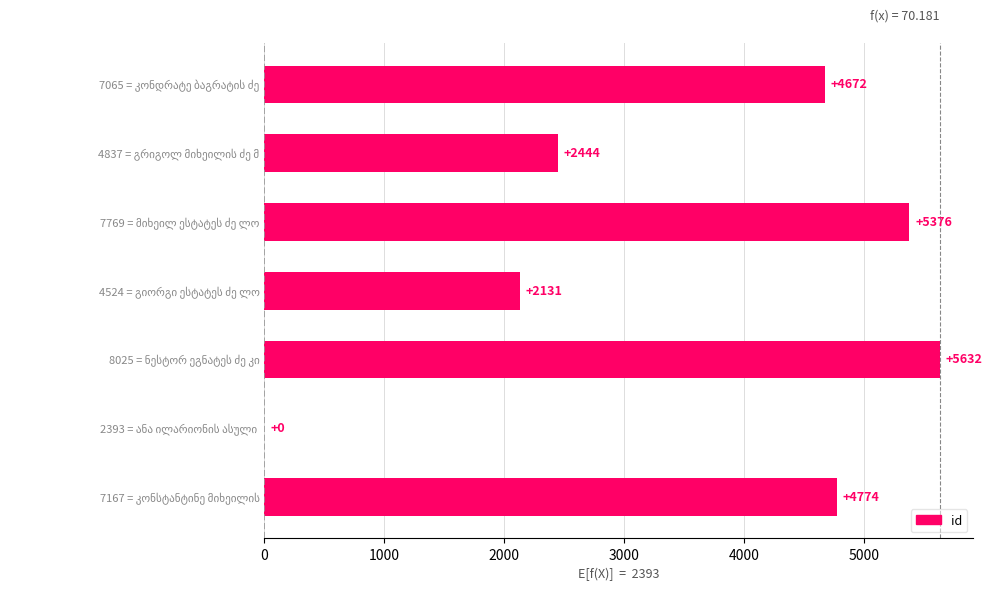

What is the sum of all values?

25029